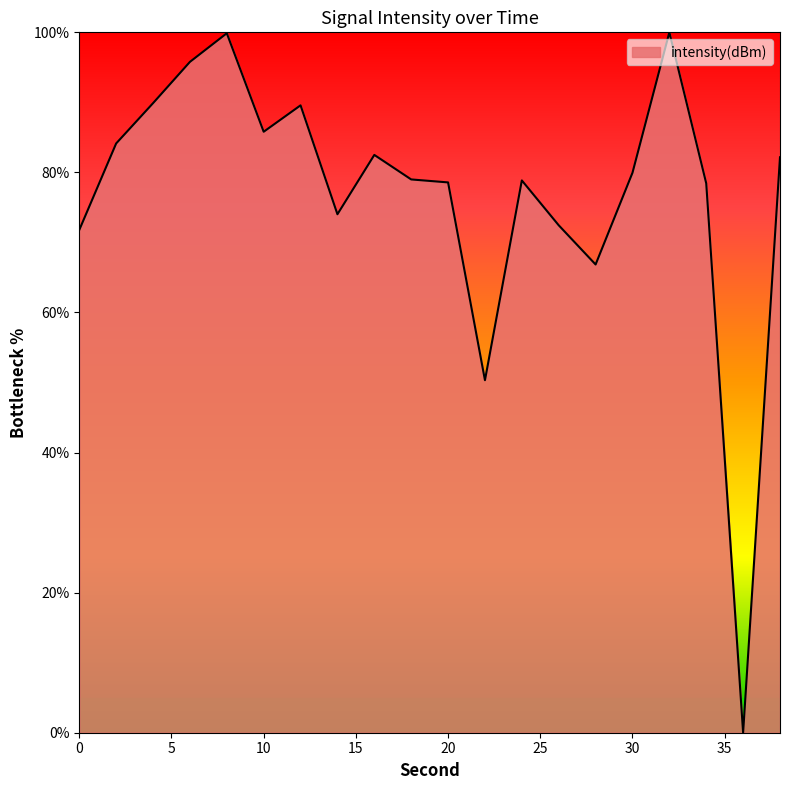

What is the difference between the maximum and minimum values?

100.0